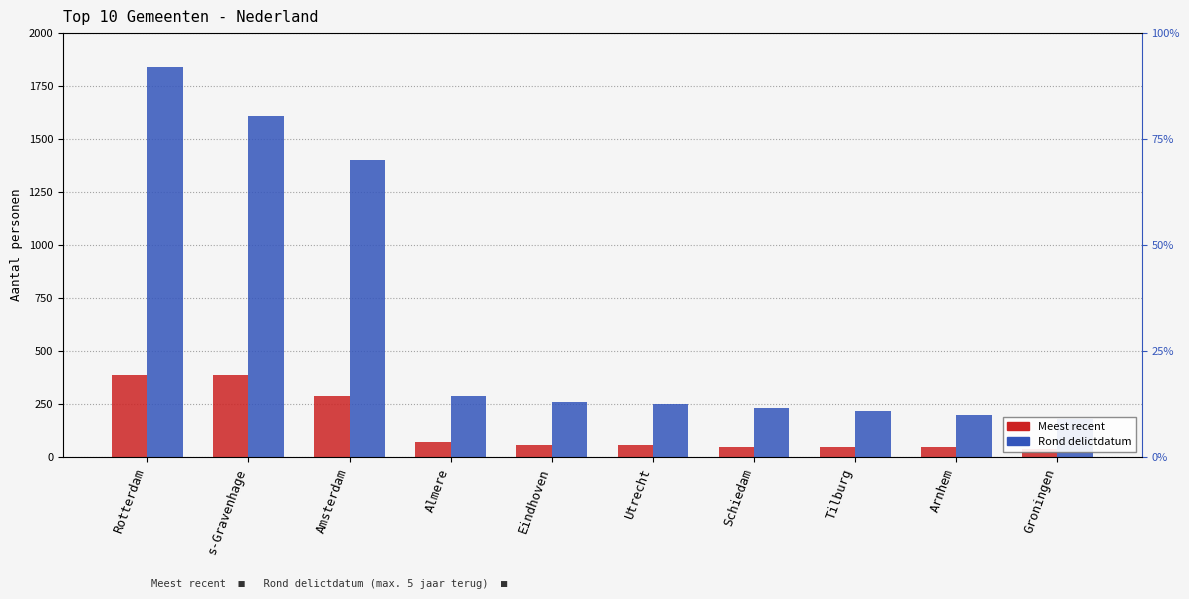

What is the label of the 2nd bar from the left?

s-Gravenhage